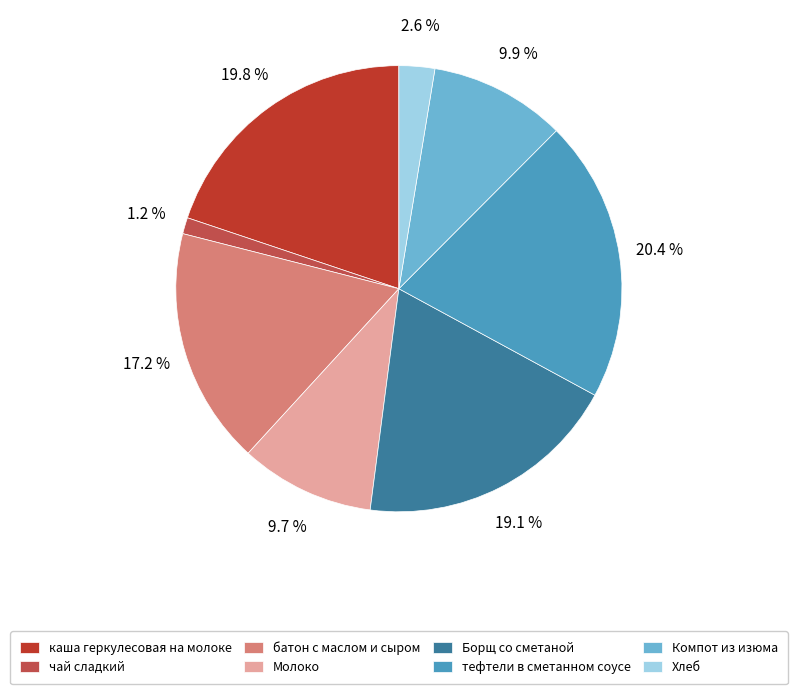

What percentage is the Борщ со сметаной slice, to the nearest percent?

19%